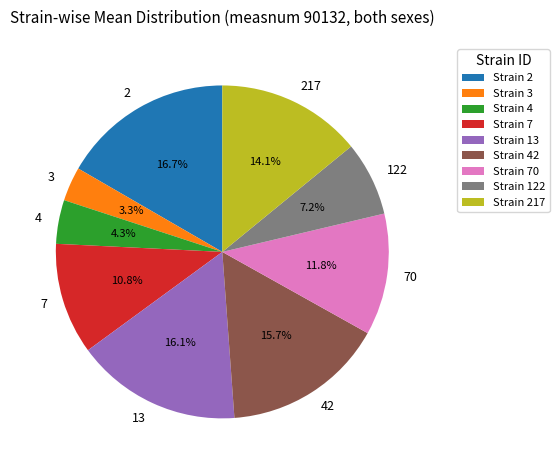

Count the number of slices in the pie.

9